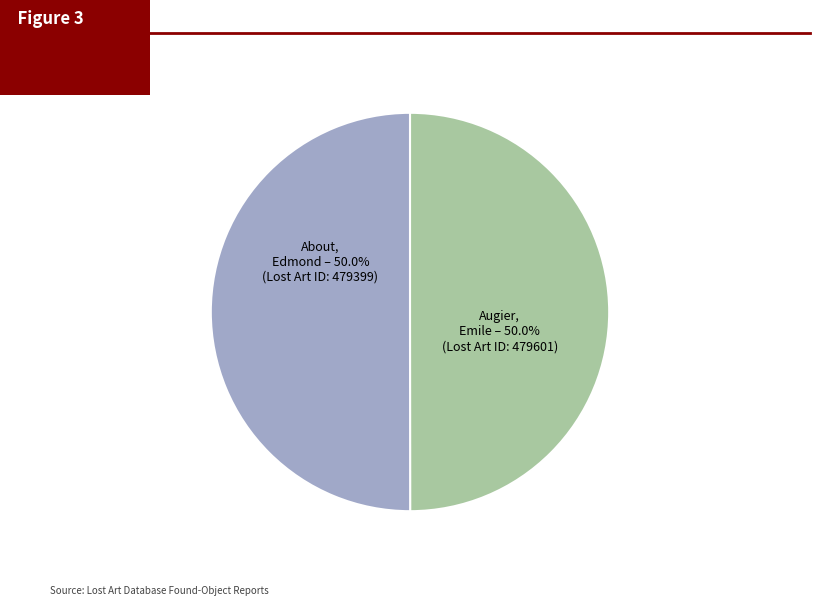

How many segments does this pie chart have?

2